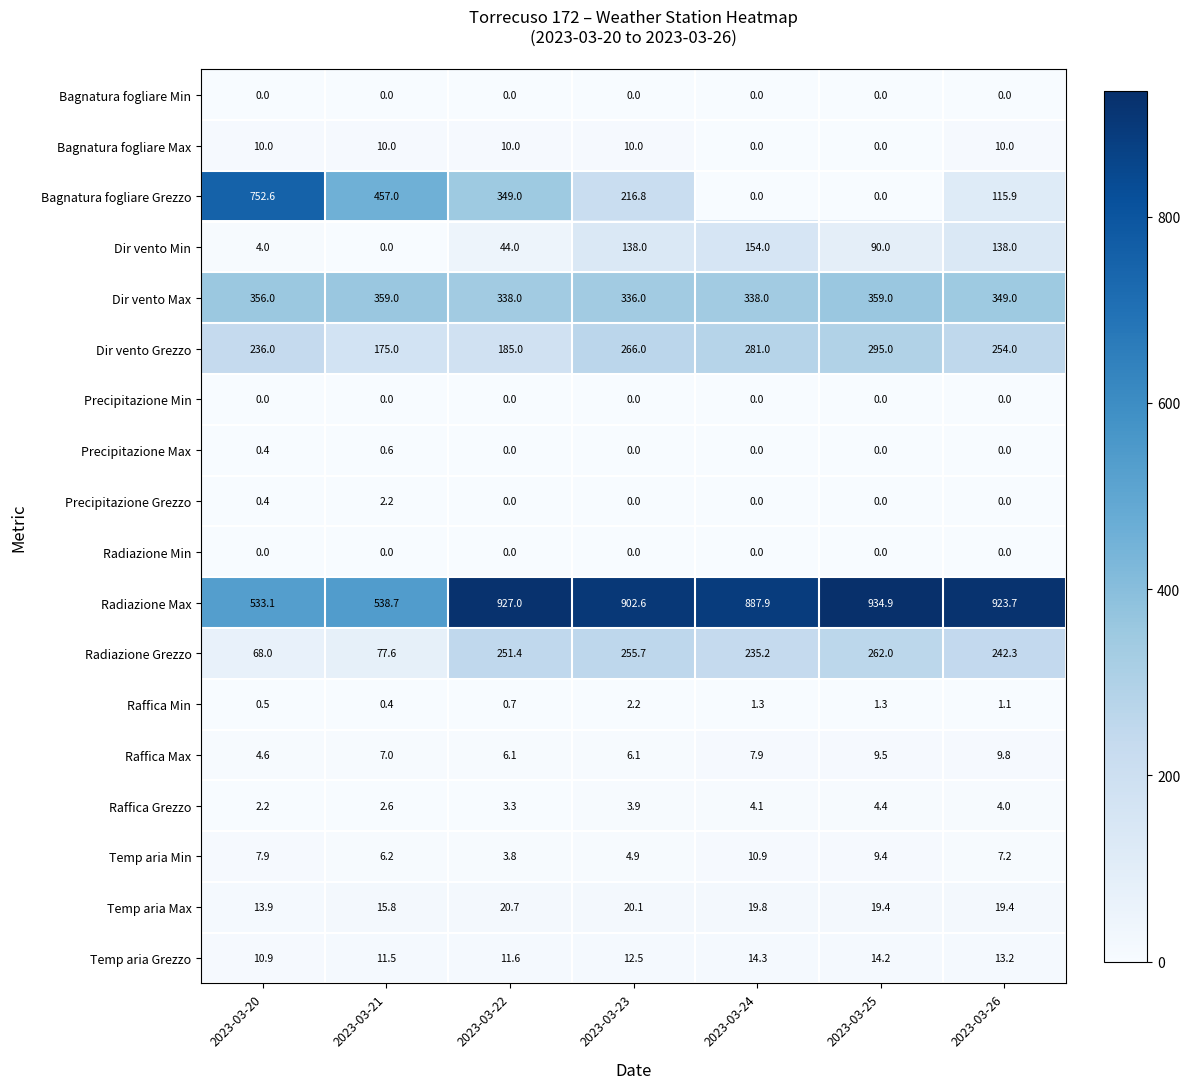

The value of Radiazione Min at 2023-03-20 is 0.0. True or false?

True